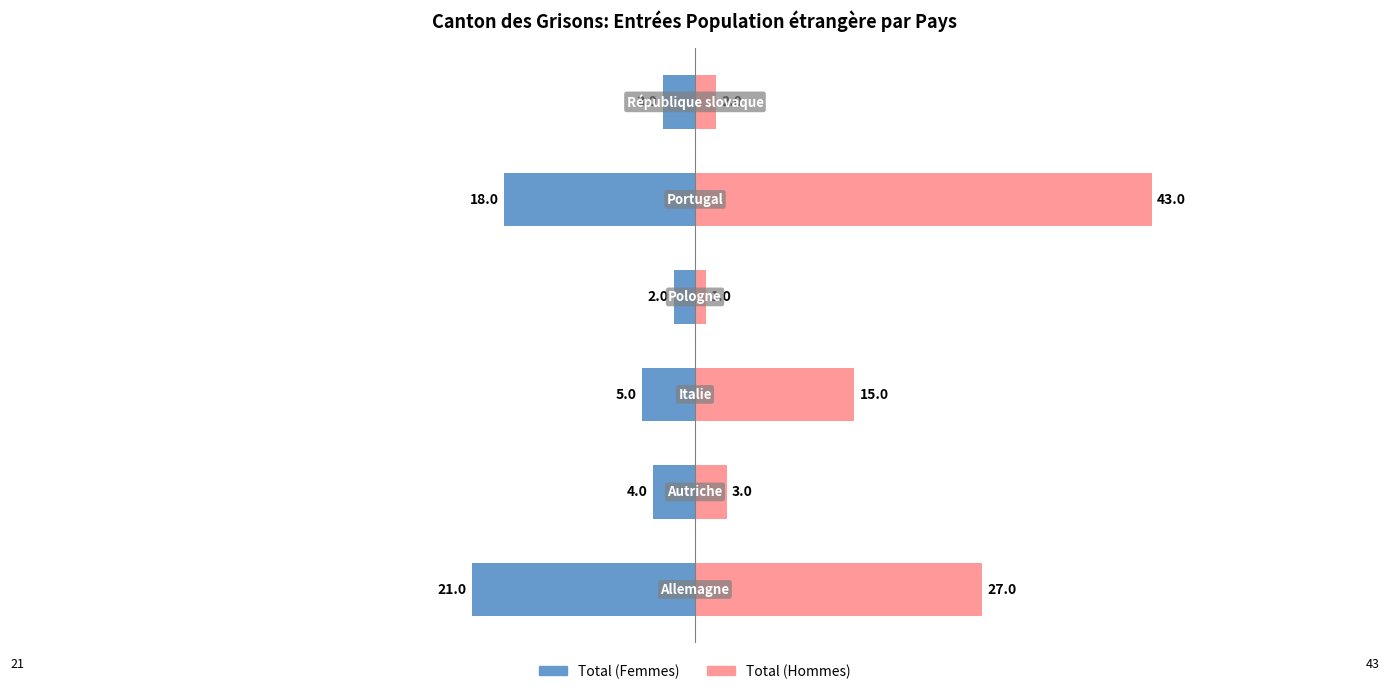

How many data points in Total (Hommes) are less than 15?

3